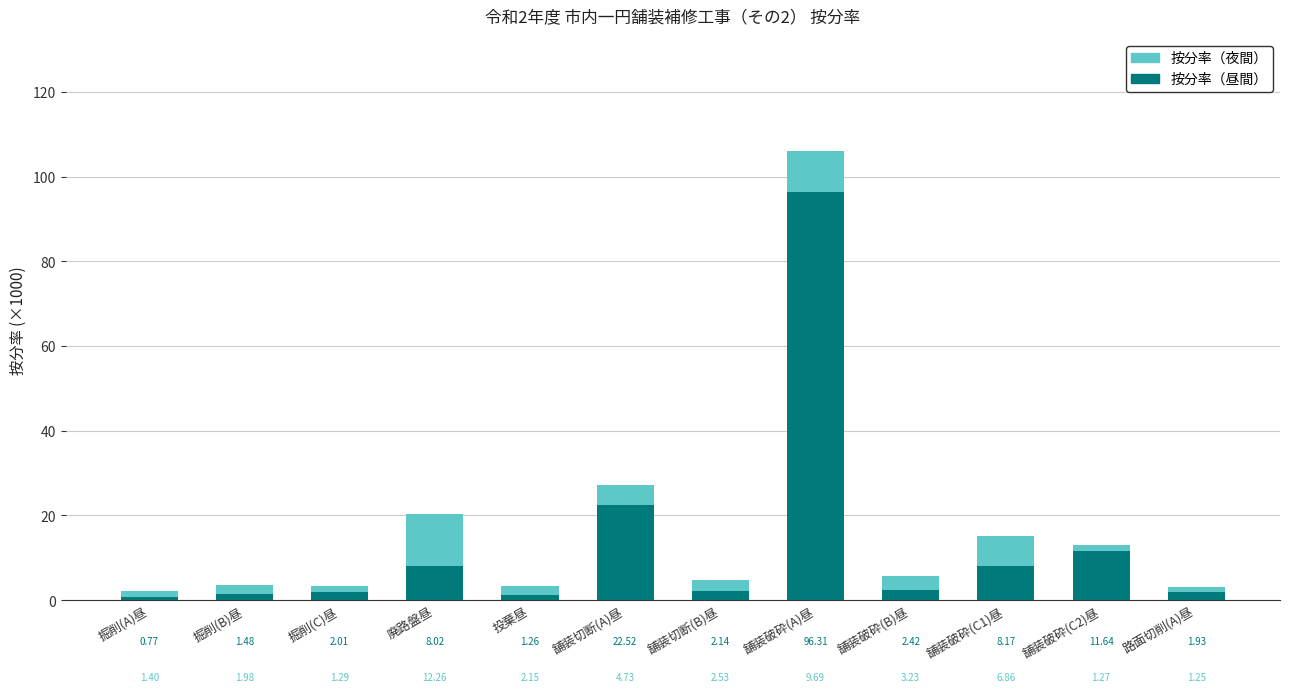

List the labels in order of 按分率（昼間） value, largest first.

舗装破砕(A)昼, 舗装切断(A)昼, 舗装破砕(C2)昼, 舗装破砕(C1)昼, 廃路盤昼, 舗装破砕(B)昼, 舗装切断(B)昼, 掘削(C)昼, 路面切削(A)昼, 掘削(B)昼, 投棄昼, 掘削(A)昼